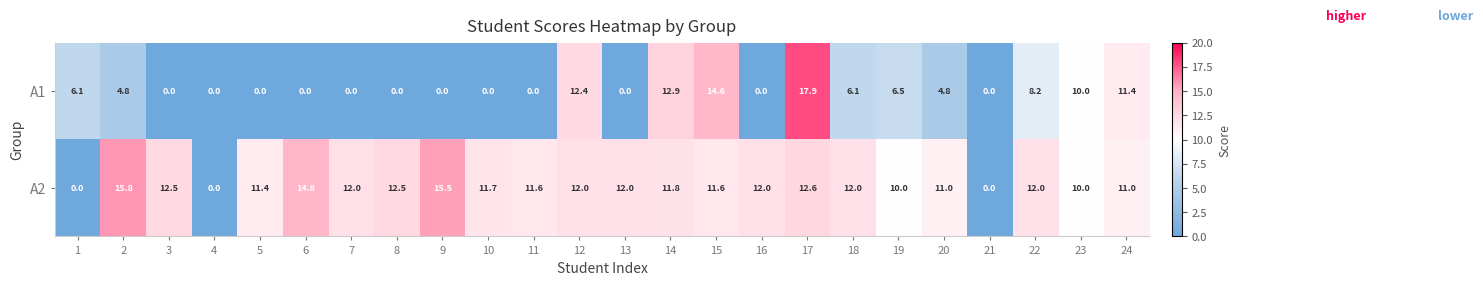

What is the sum of the A1 values at 9 and 18?

6.1